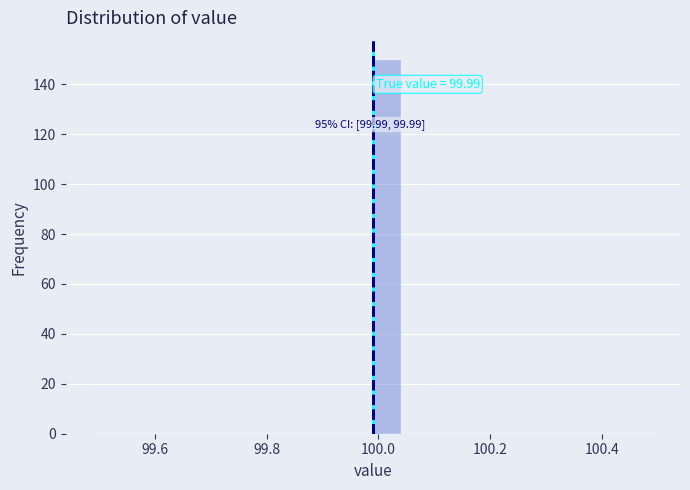

Around what value on the x-axis is the tallest bar? Give the approximate position of its centre, as read against the axis.

100.02